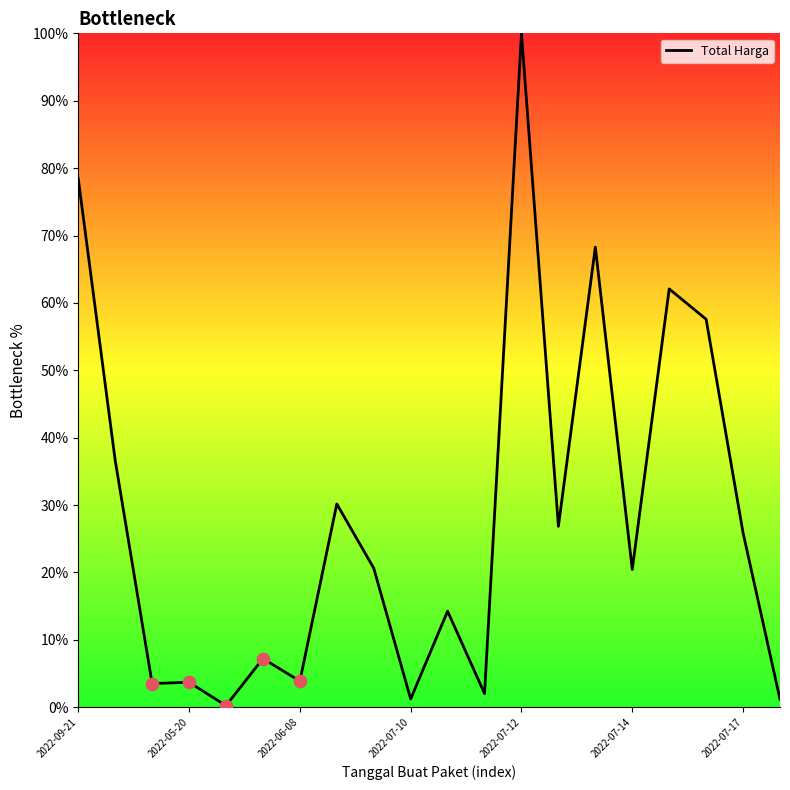

What is the maximum value shown in the chart?

100.0